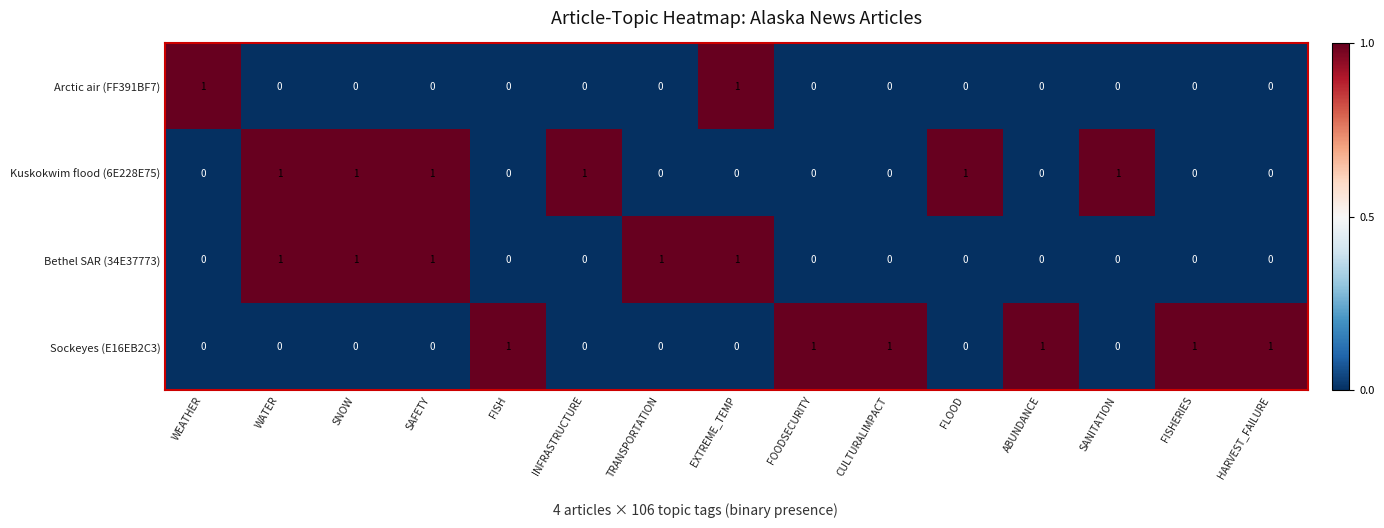

What is the sum of all Kuskokwim flood (6E228E75) values?

6